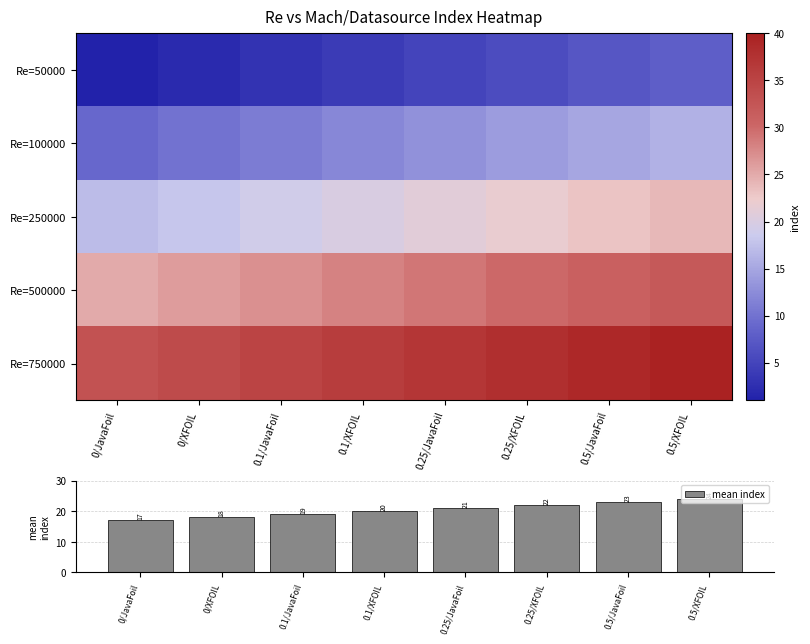

What is the difference between the highest and lowest values at 0.25/XFOIL?

32